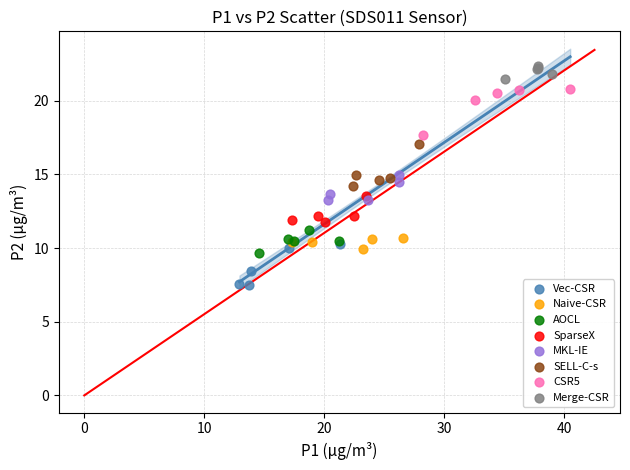

What are all the series names shown in the legend?

Vec-CSR, Naive-CSR, AOCL, SparseX, MKL-IE, SELL-C-s, CSR5, Merge-CSR